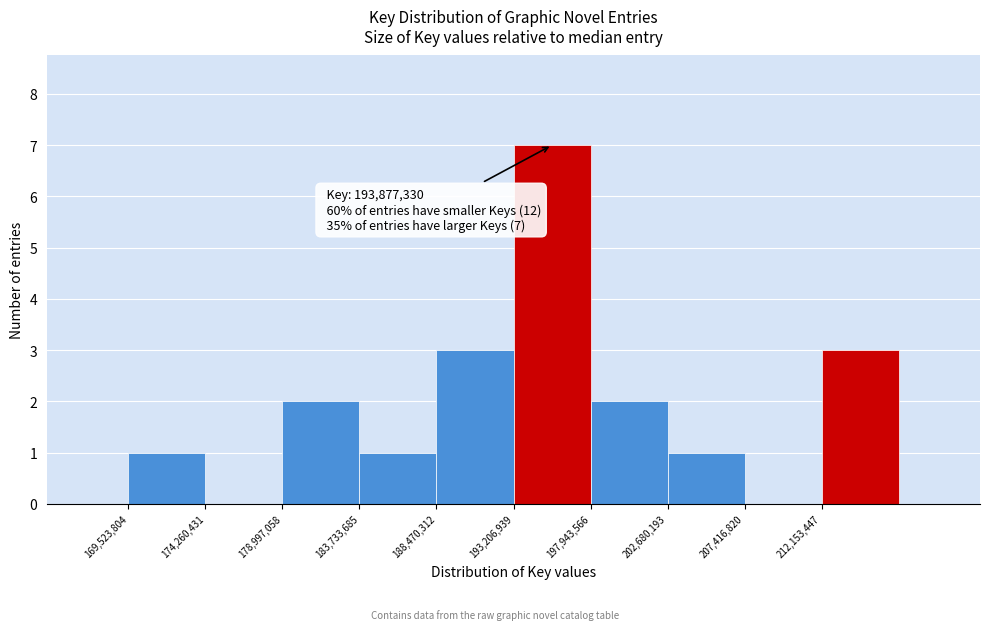

Which range on the x-axis has the tallest bar?

193000000 to 198000000